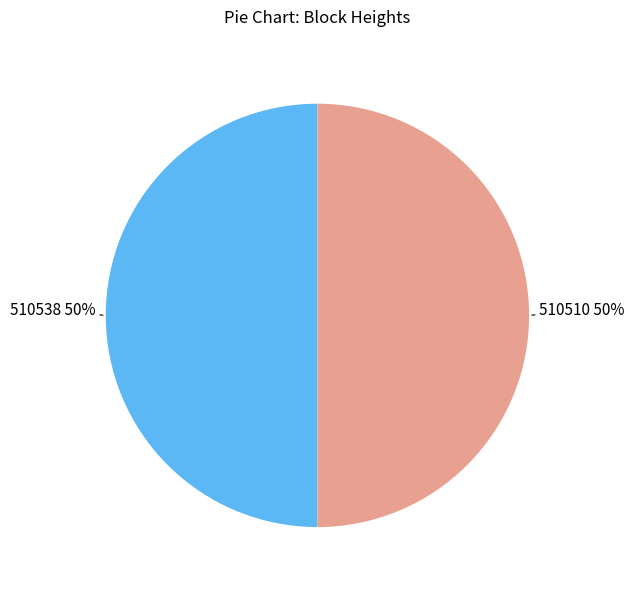

What is the ratio of the value at 510538 to the value at 510510?

1.0